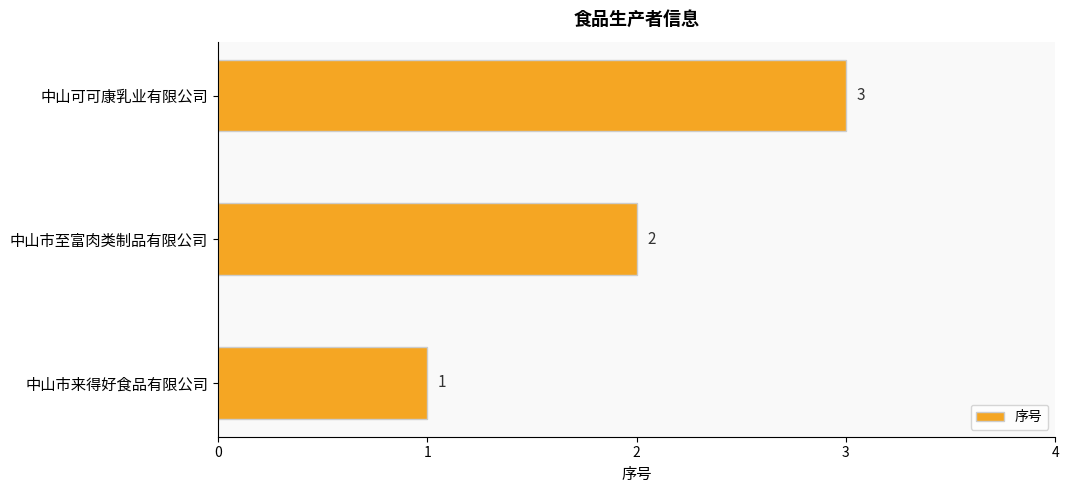

Does the chart contain stacked bars?

No